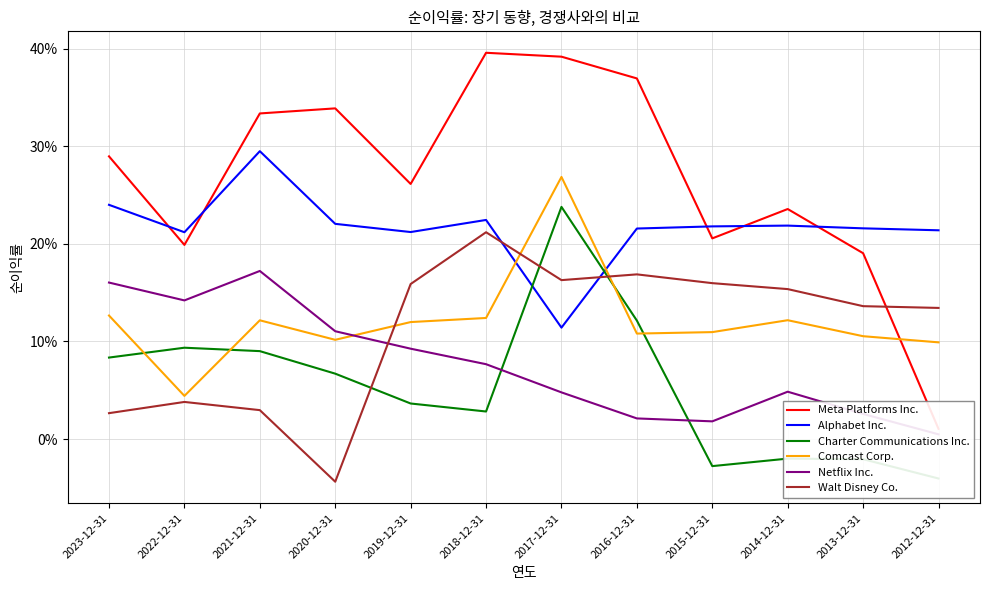

List the series in order of their peak value, lowest first.

Netflix Inc., Walt Disney Co., Charter Communications Inc., Comcast Corp., Alphabet Inc., Meta Platforms Inc.